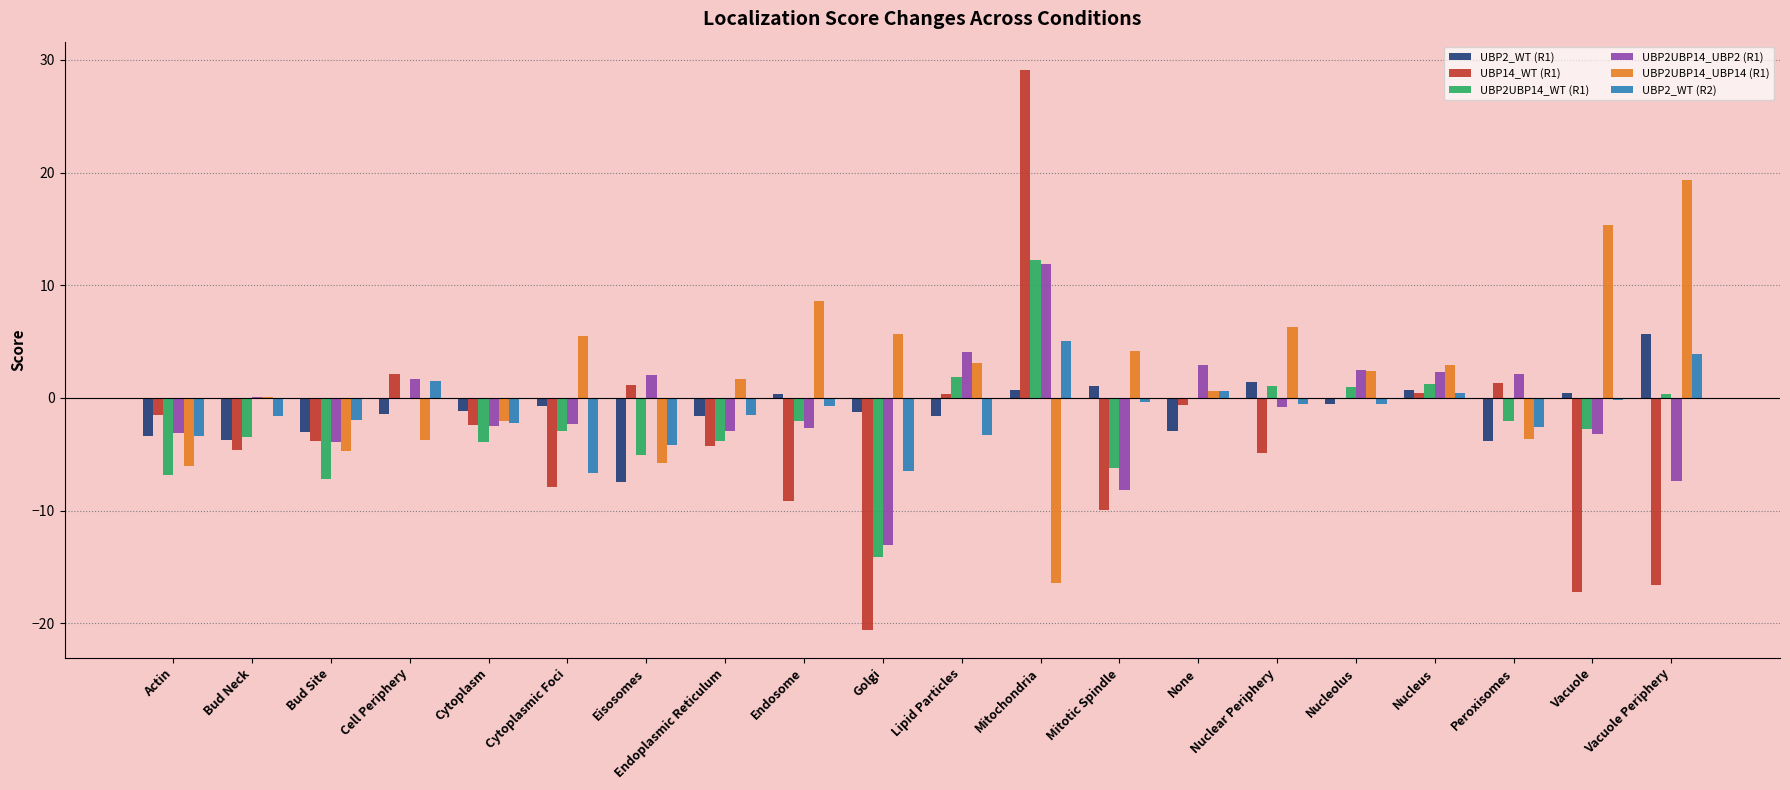

At which category is the sum across all series the highest?

Mitochondria